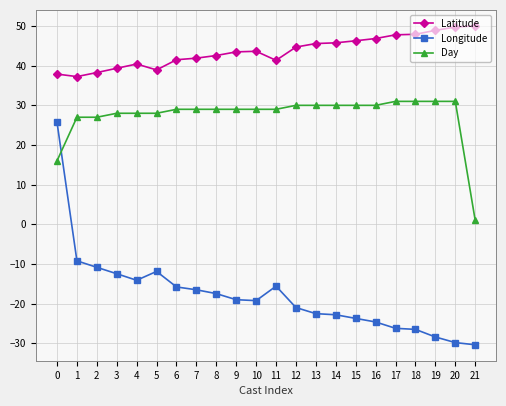

Count the number of data series in this chart.

3